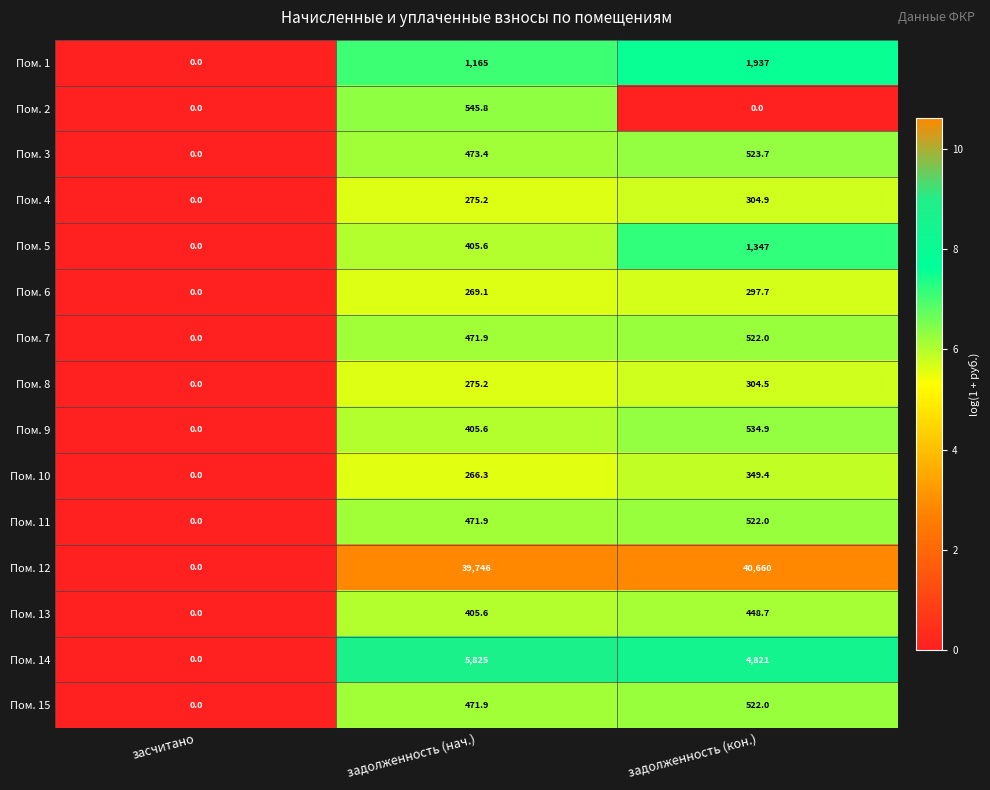

Where is Пом. 14 nearest to the value 2912?

задолженность (кон.)